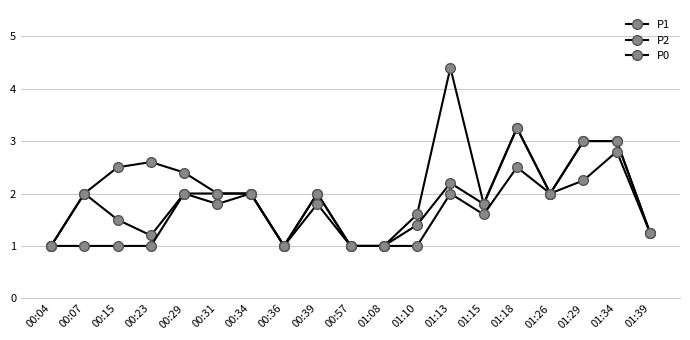

Reading right to left, transcribe all the data shown in this chart.

P1: 1.2	3.0	3.0	2.0	3.2	1.8	4.4	1.6	1.0	1.0	2.0	1.0	2.0	2.0	2.4	2.6	2.5	2.0	1.0
P2: 1.2	3.0	3.0	2.0	3.2	1.8	2.2	1.4	1.0	1.0	2.0	1.0	2.0	2.0	2.0	1.2	1.5	2.0	1.0
P0: 1.2	2.8	2.2	2.0	2.5	1.6	2.0	1.0	1.0	1.0	1.8	1.0	2.0	1.8	2.0	1.0	1.0	1.0	1.0